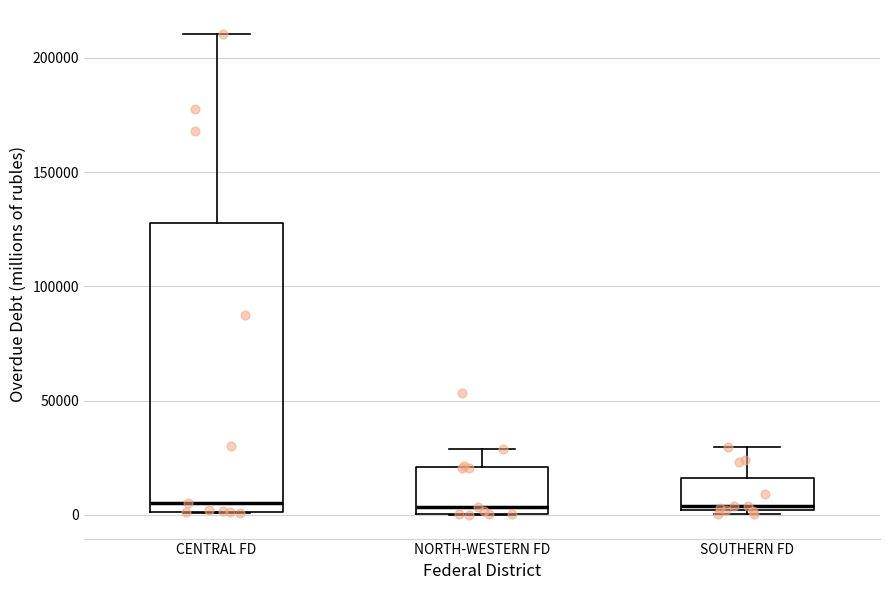

Reading left to right, read every box against the y-axis: the position of its median line, the range the box covers, and the ends of its whiskers. The values are not printed on the chart, so give them approximately, as read against the axis.

CENTRAL FD: median 5000, box 0 to 130000, whiskers 0 to 210000
NORTH-WESTERN FD: median 5000, box 0 to 20000, whiskers 0 to 30000
SOUTHERN FD: median 5000, box 0 to 15000, whiskers 0 (just below the box's lower edge) to 30000